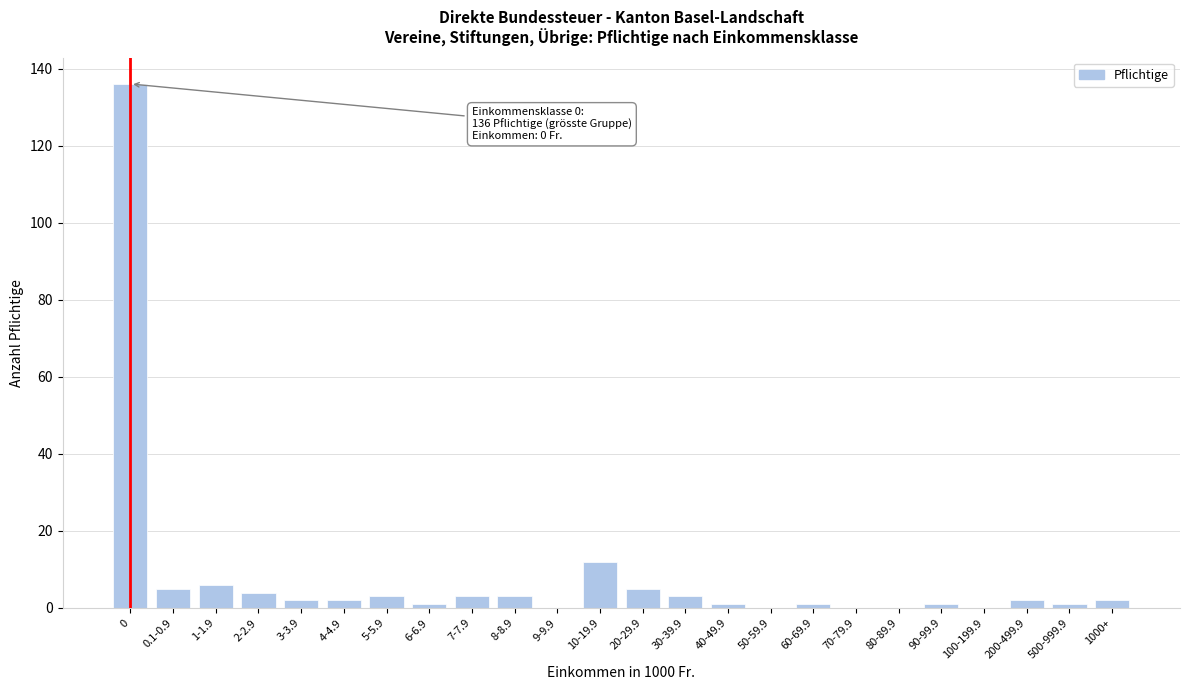

Reading left to right, transcribe all the data shown in this chart.

0=136	0.1-0.9=5	1-1.9=6	2-2.9=4	3-3.9=2	4-4.9=2	5-5.9=3	6-6.9=1	7-7.9=3	8-8.9=3	9-9.9=0	10-19.9=12	20-29.9=5	30-39.9=3	40-49.9=1	50-59.9=0	60-69.9=1	70-79.9=0	80-89.9=0	90-99.9=1	100-199.9=0	200-499.9=2	500-999.9=1	1000+=2